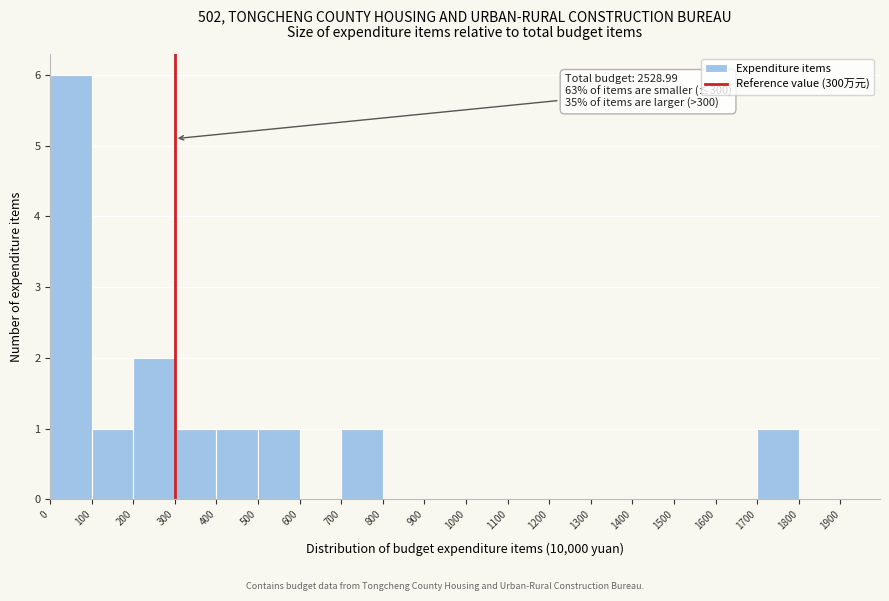

Which range on the x-axis has the tallest bar?

0 to 100